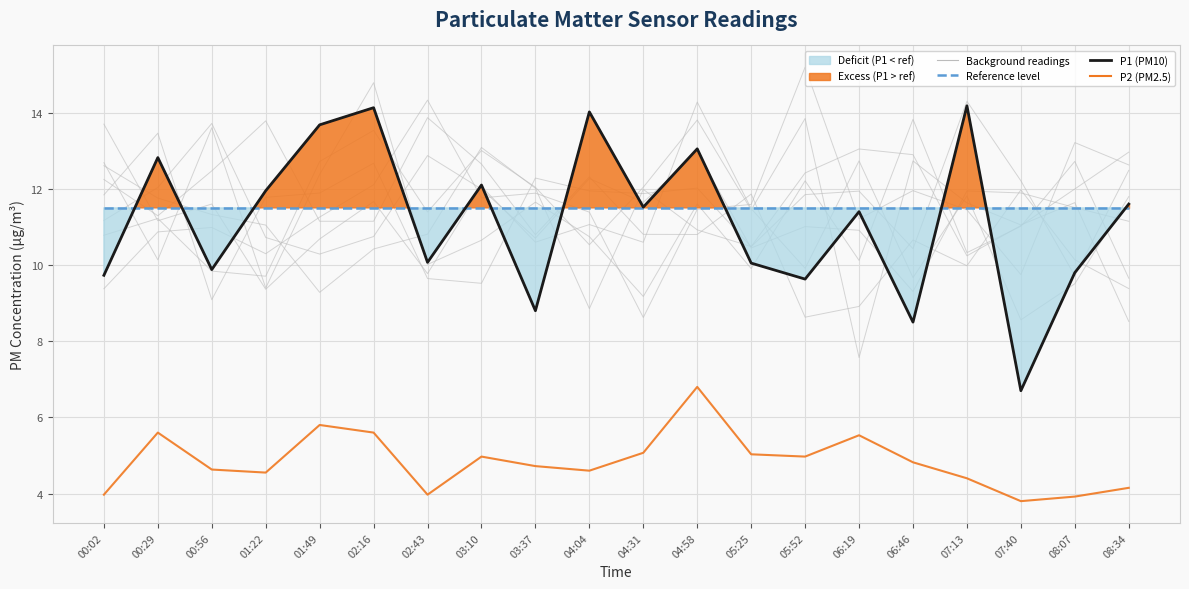

How many categories are shown in the chart?

20